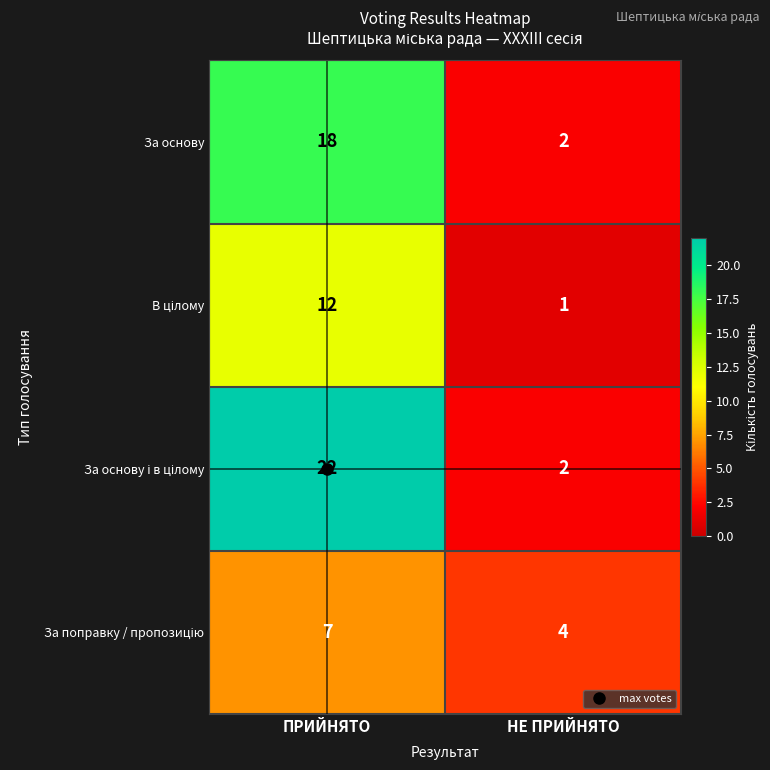

The value of За основу at ПРИЙНЯТО is 10. True or false?

False